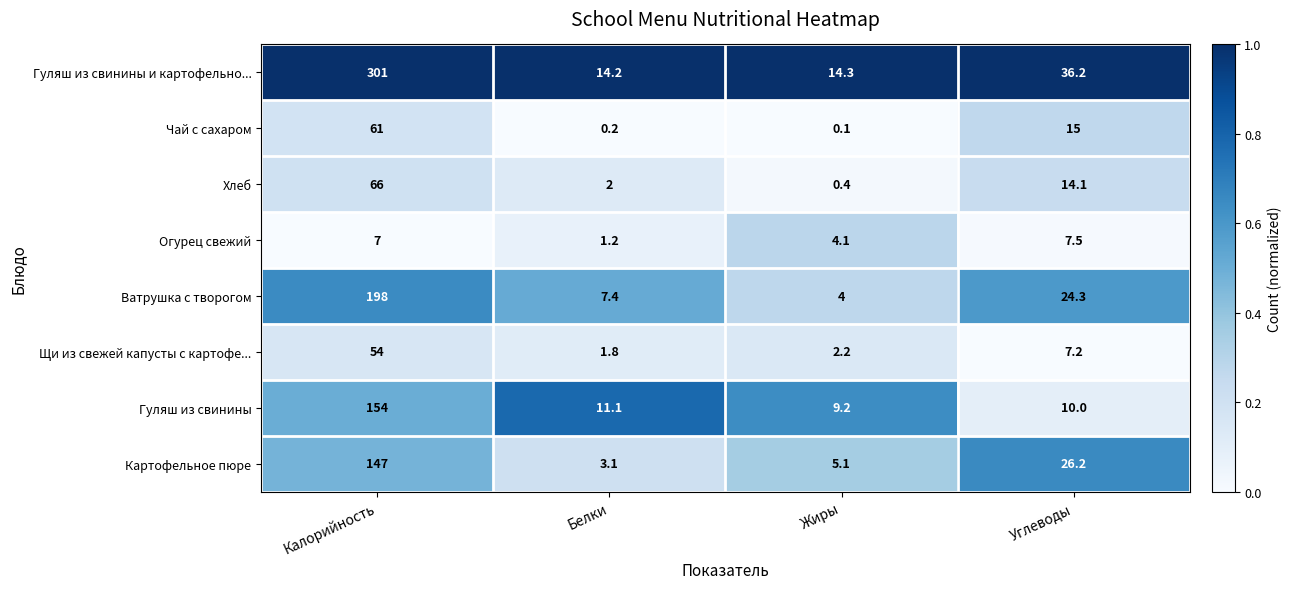

At which label does Чай с сахаром first exceed 15?

Калорийность